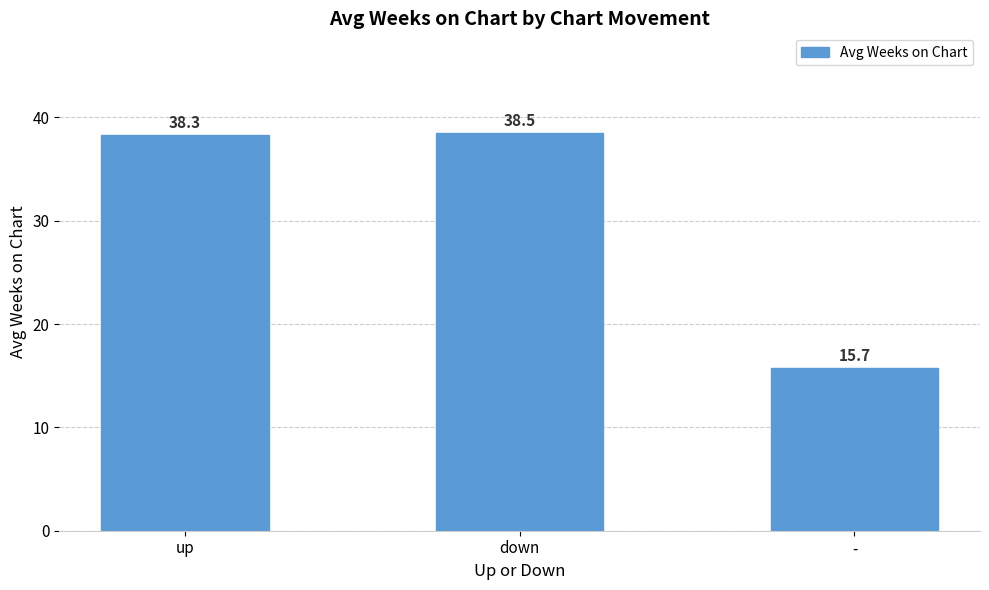

The value at down is 60.0. True or false?

False